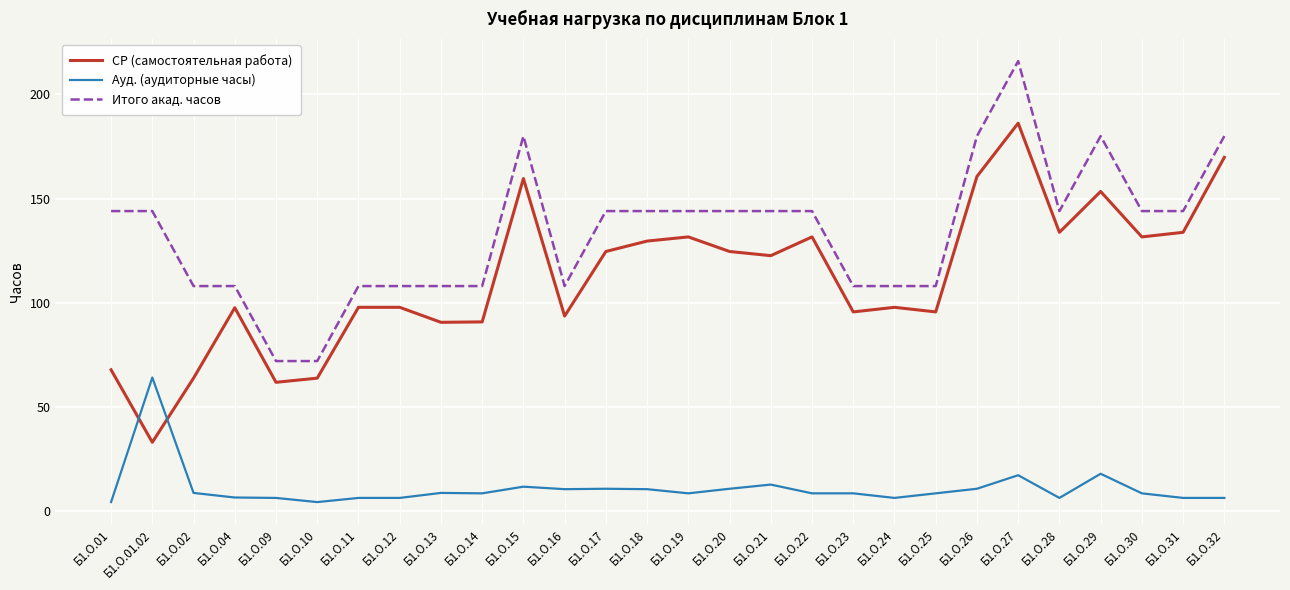

True or false: Ауд. (аудиторные часы) and Итого акад. часов intersect in this chart.

False